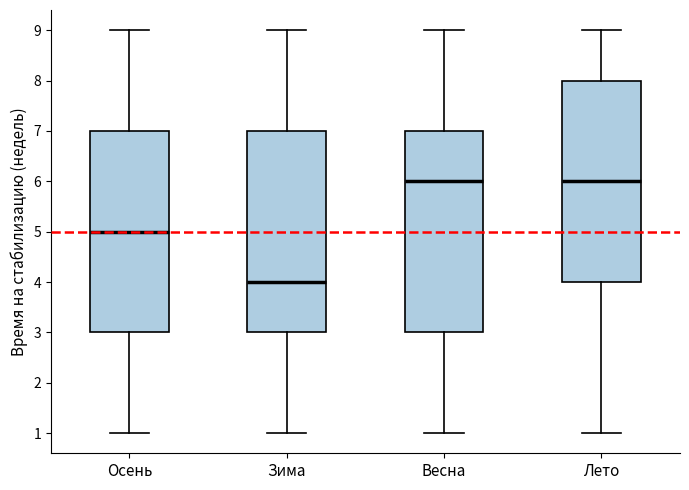

Where does the lower whisker of the box for Весна end on the y-axis? The values are not printed on the chart, so give them approximately, as read against the axis.

1